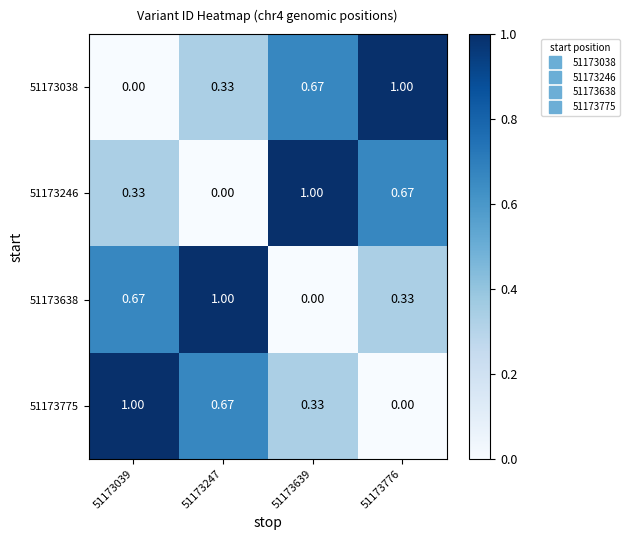

Count the number of data series in this chart.

4